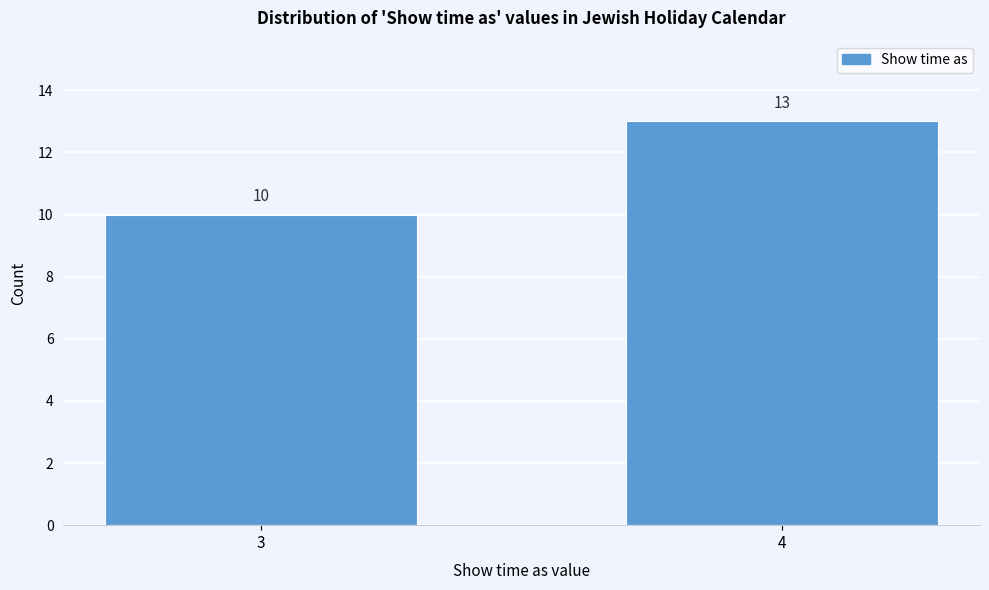

Reading left to right, list all the values displayed in this chart.

10	13